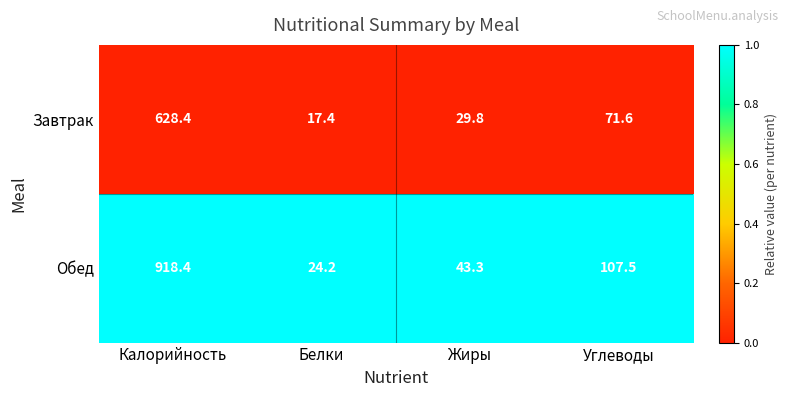

What is the difference between the second highest and second lowest values in the Обед series?

64.2